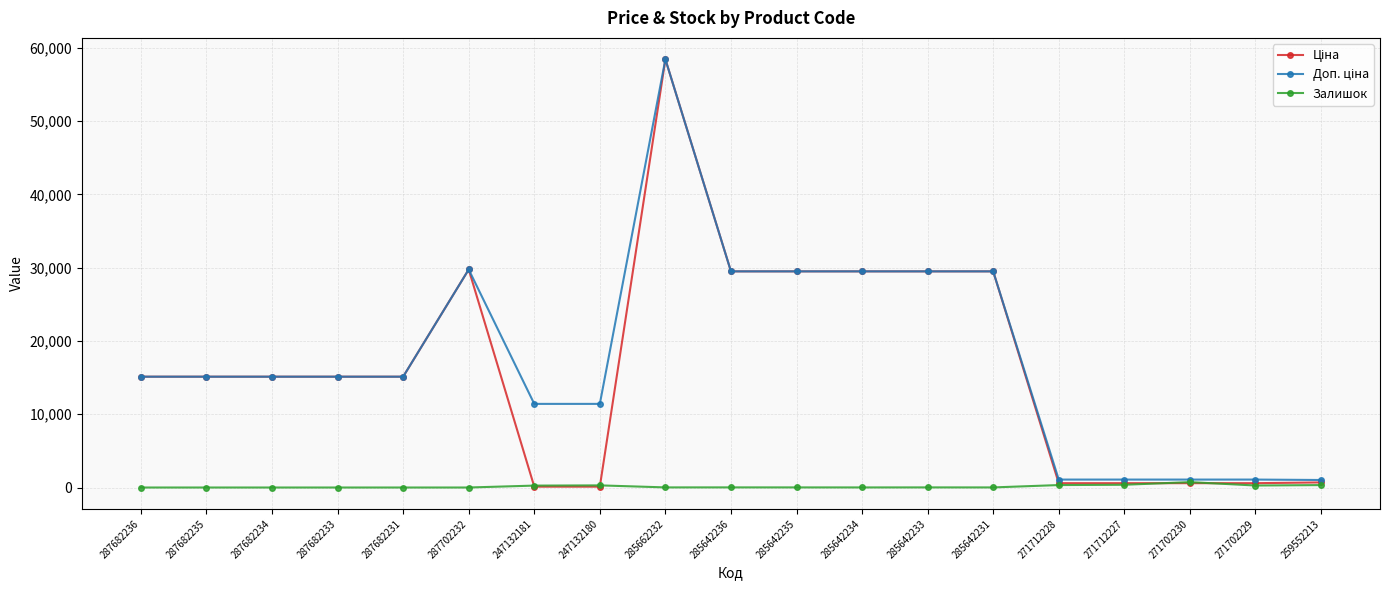

At how many categories does at least one series exceed 12211?

12